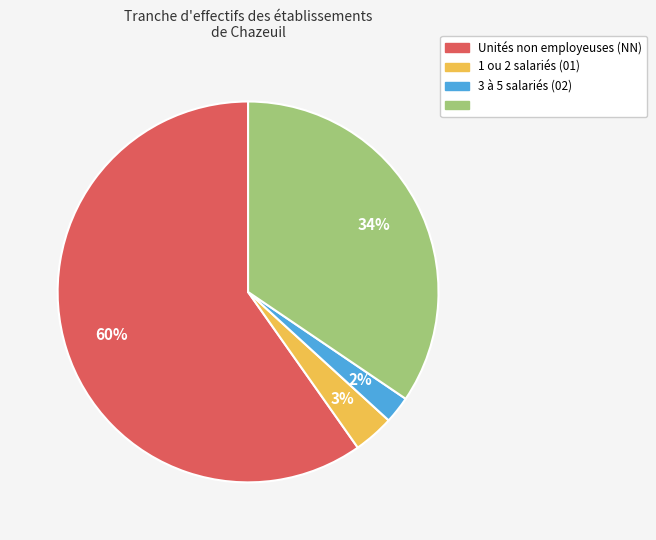

Does any single category account for the majority?

Yes